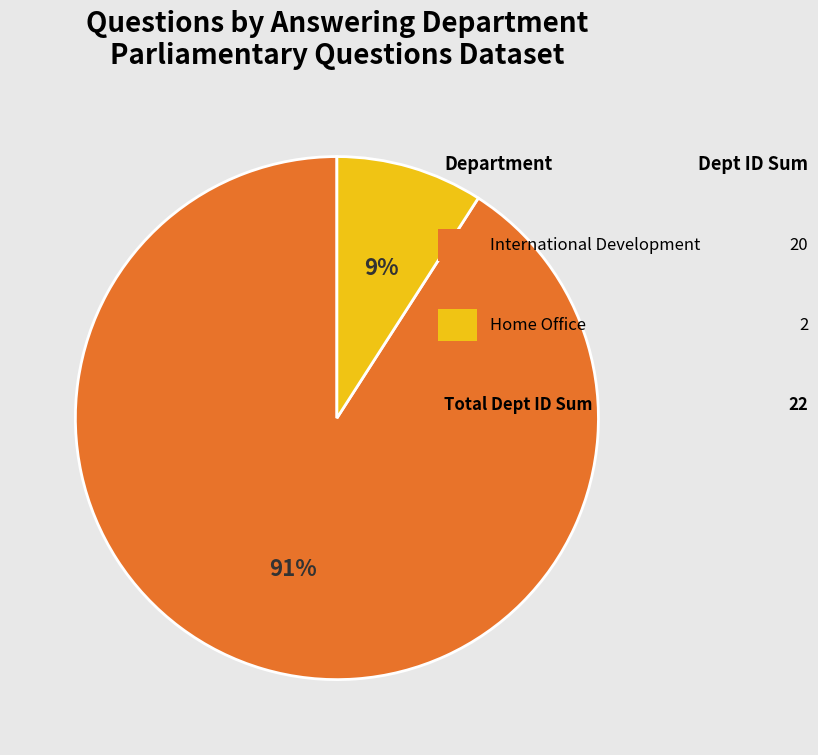

To the nearest percent, what is the average slice percentage?

50%